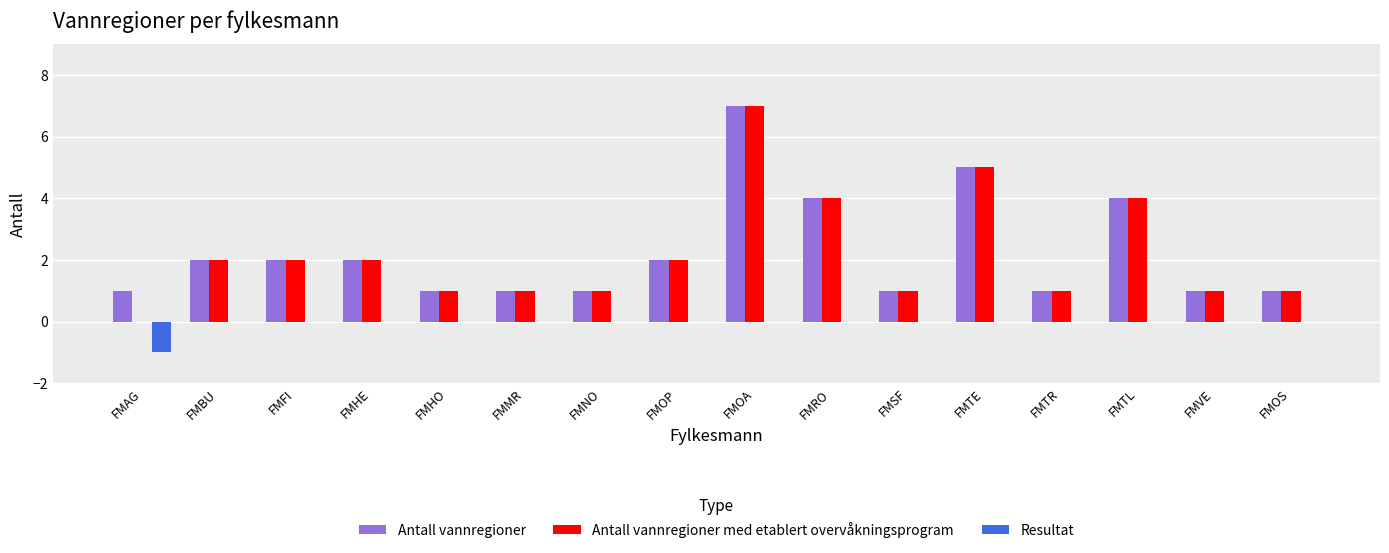

What is the sum of all Antall vannregioner med etablert overvåkningsprogram values?

35